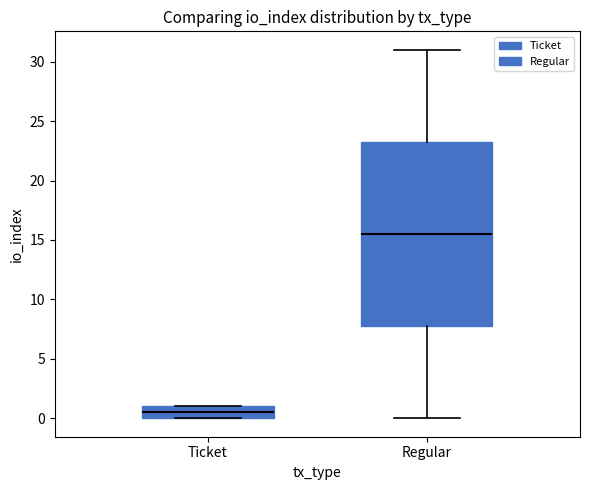

Which box is the tallest, from its lower edge to its upper edge?

Regular